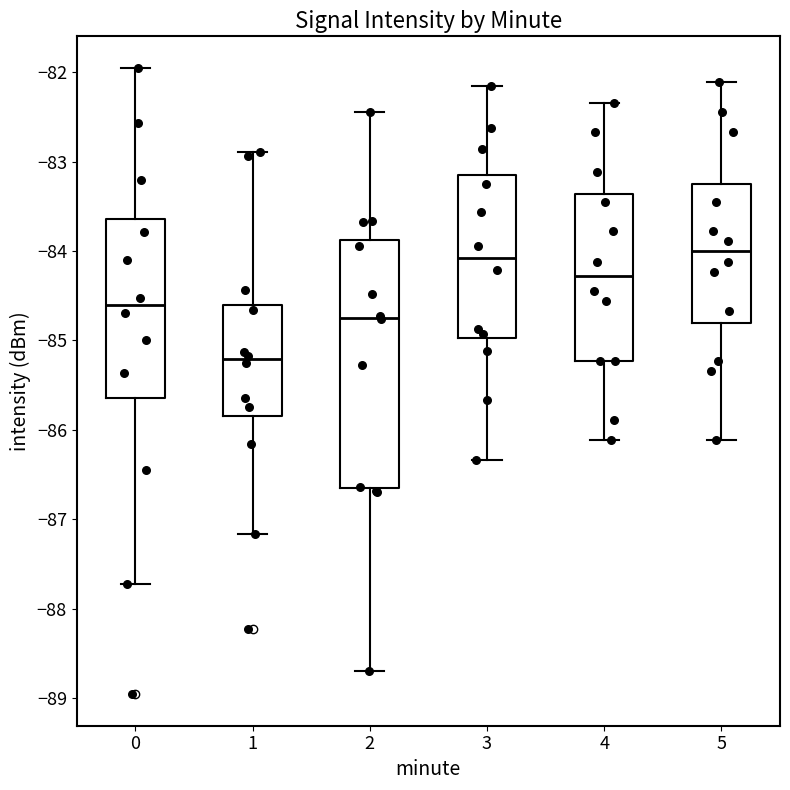

Reading left to right, read every box against the y-axis: the position of its median line, the range the box covers, and the ends of its whiskers. The values are not printed on the chart, so give them approximately, as read against the axis.

0: median -84.6, box -85.6 to -83.6, whiskers -87.7 to -81.9
1: median -85.2, box -85.8 to -84.6, whiskers -87.2 to -82.9
2: median -84.7, box -86.7 to -83.9, whiskers -88.7 to -82.4
3: median -84.1, box -85.0 to -83.2, whiskers -86.3 to -82.1
4: median -84.3, box -85.2 to -83.4, whiskers -86.1 to -82.3
5: median -84.0, box -84.8 to -83.3, whiskers -86.1 to -82.1